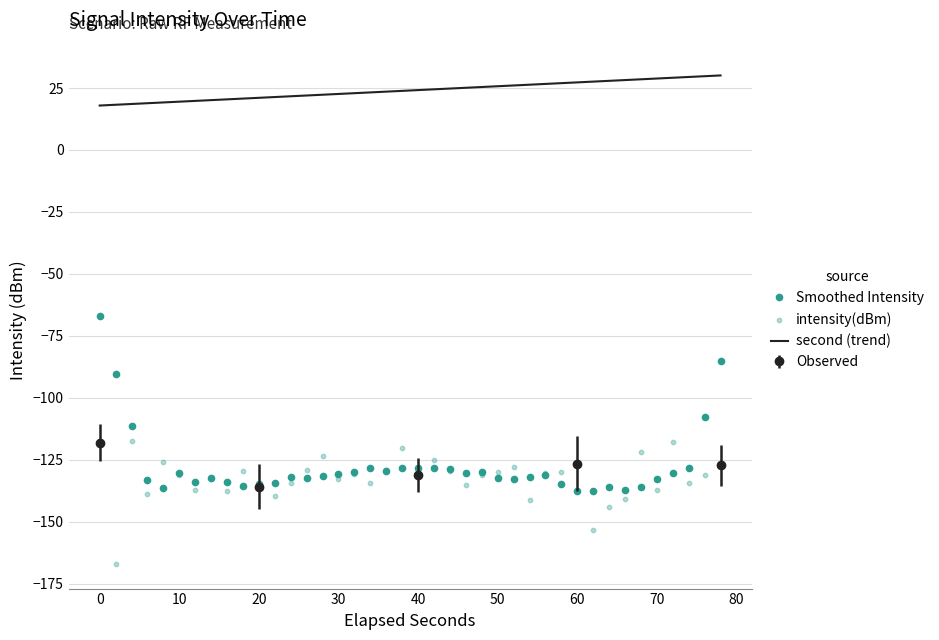

True or false: Smoothed Intensity and second (trend) cross at least once.

False